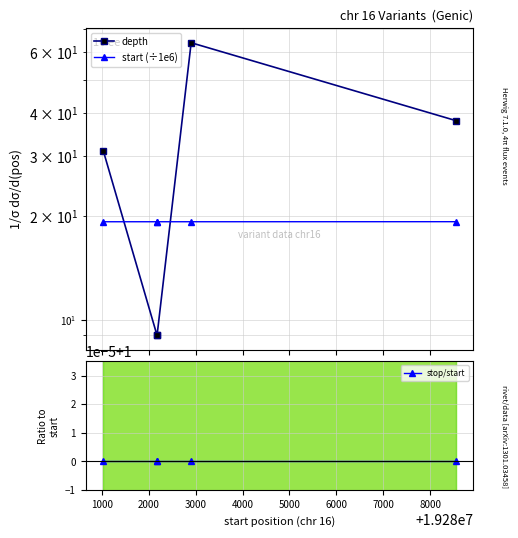

Between 3000 and 1000, which is larger?

3000